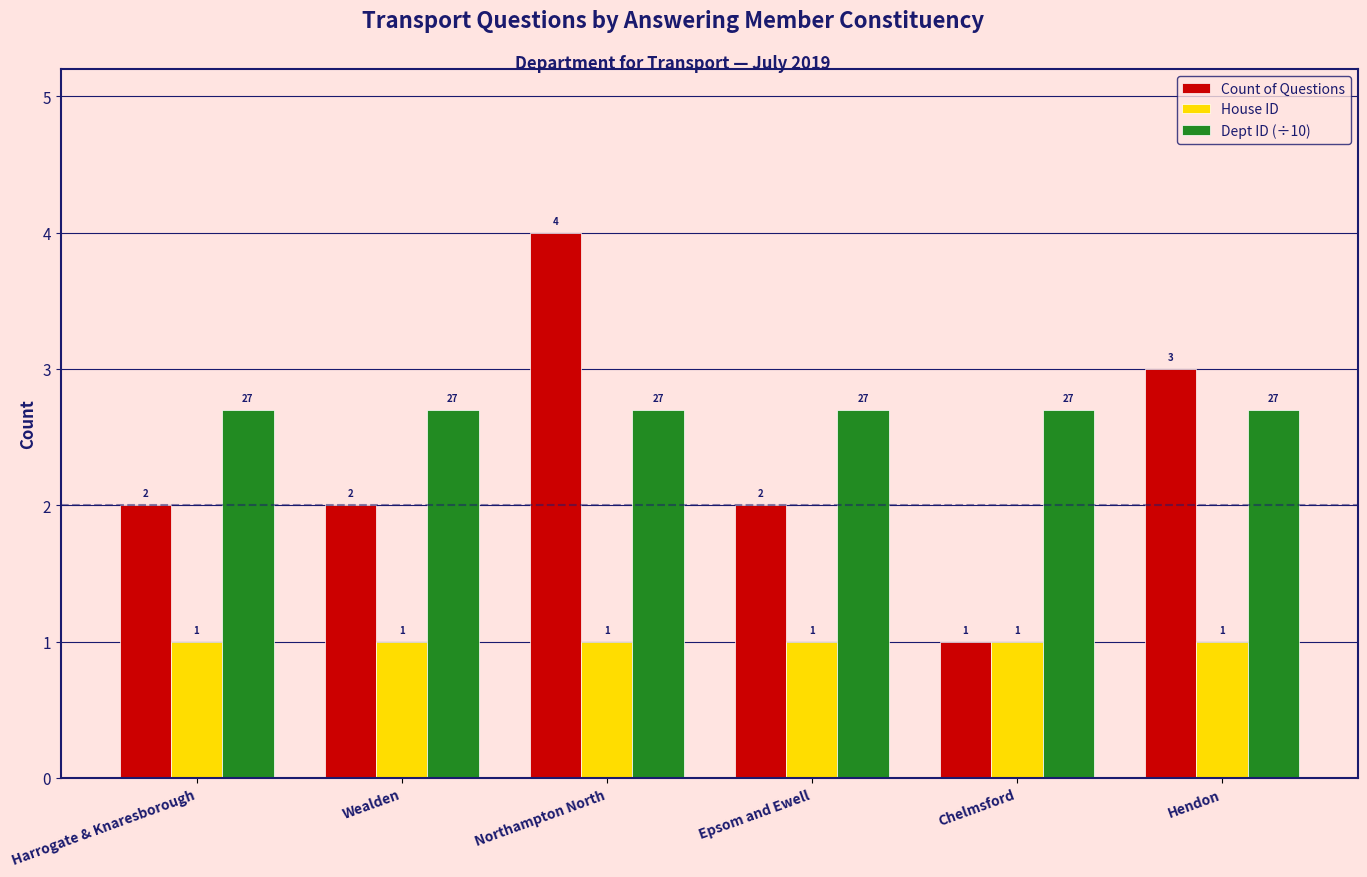

What is the difference between the Count of Questions values at Northampton North and Epsom and Ewell?

2.0